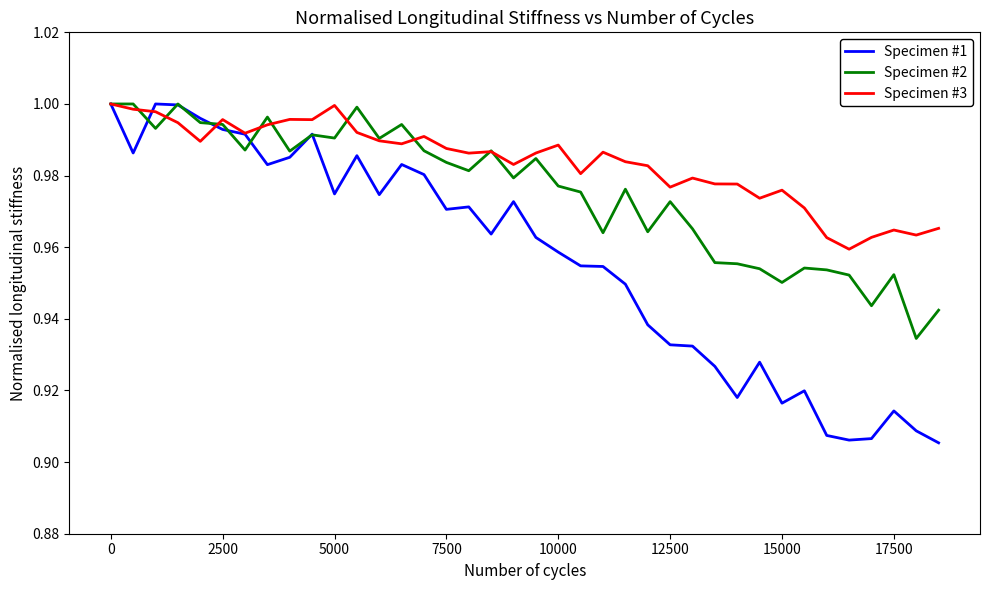

List the series in order of their overall mean, highest first.

Specimen #3, Specimen #2, Specimen #1